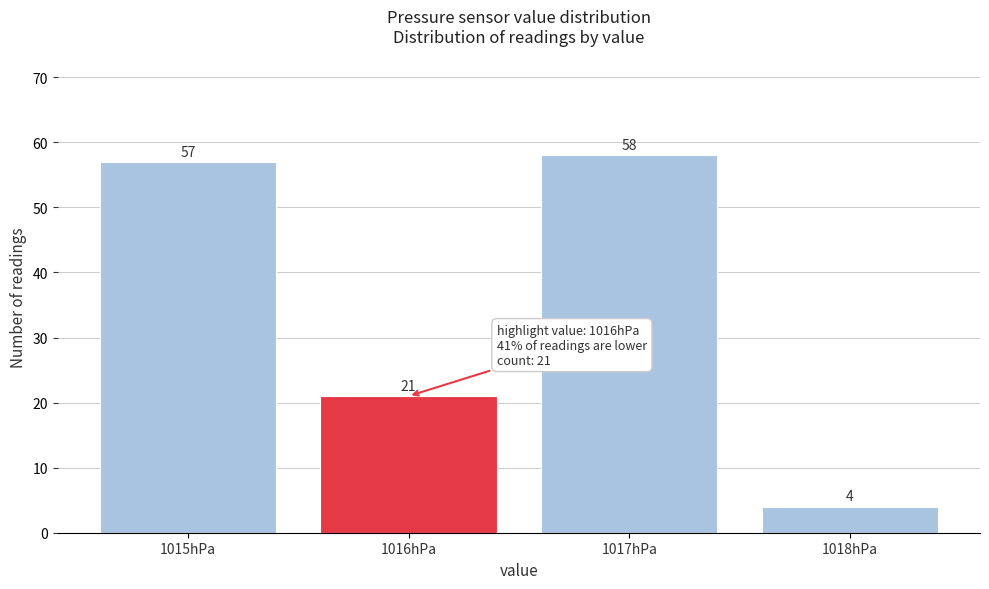

Reading left to right, list all the values displayed in this chart.

57	21	58	4